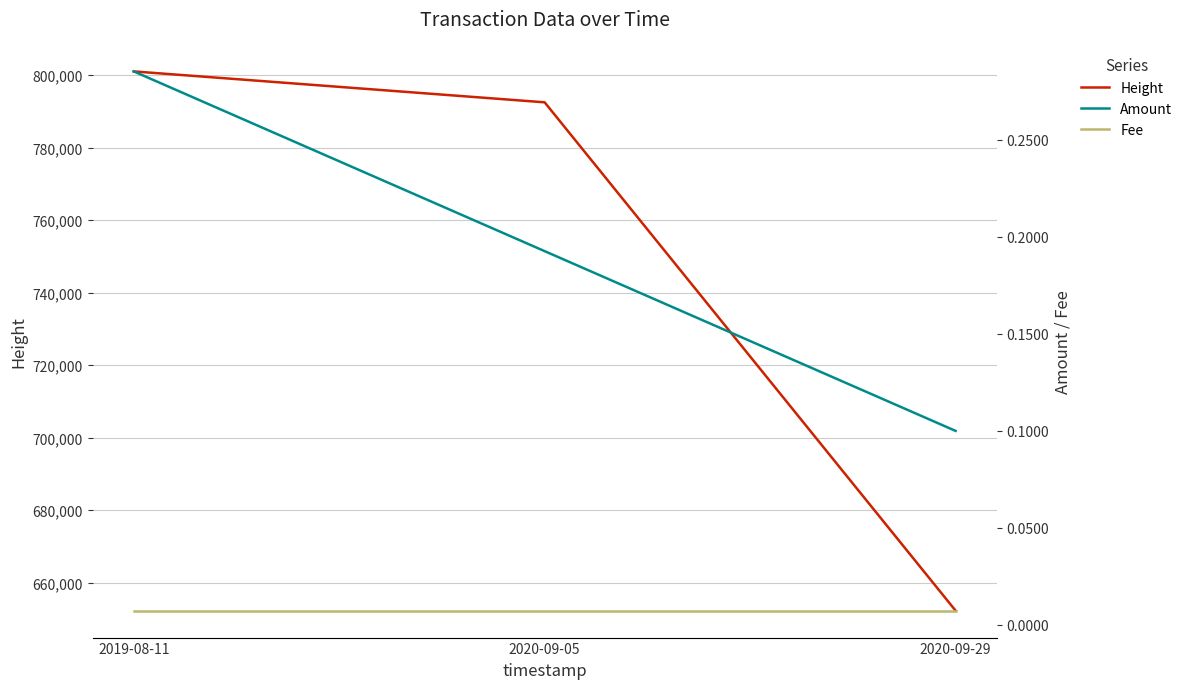

Reading right to left, extract all data points from this chart.

Height: 2020-09-29=652289.0	2020-09-05=792537.0	2019-08-11=801067.0
Amount: 2020-09-29=0.1	2020-09-05=0.2	2019-08-11=0.3
Fee: 2020-09-29=0.0	2020-09-05=0.0	2019-08-11=0.0